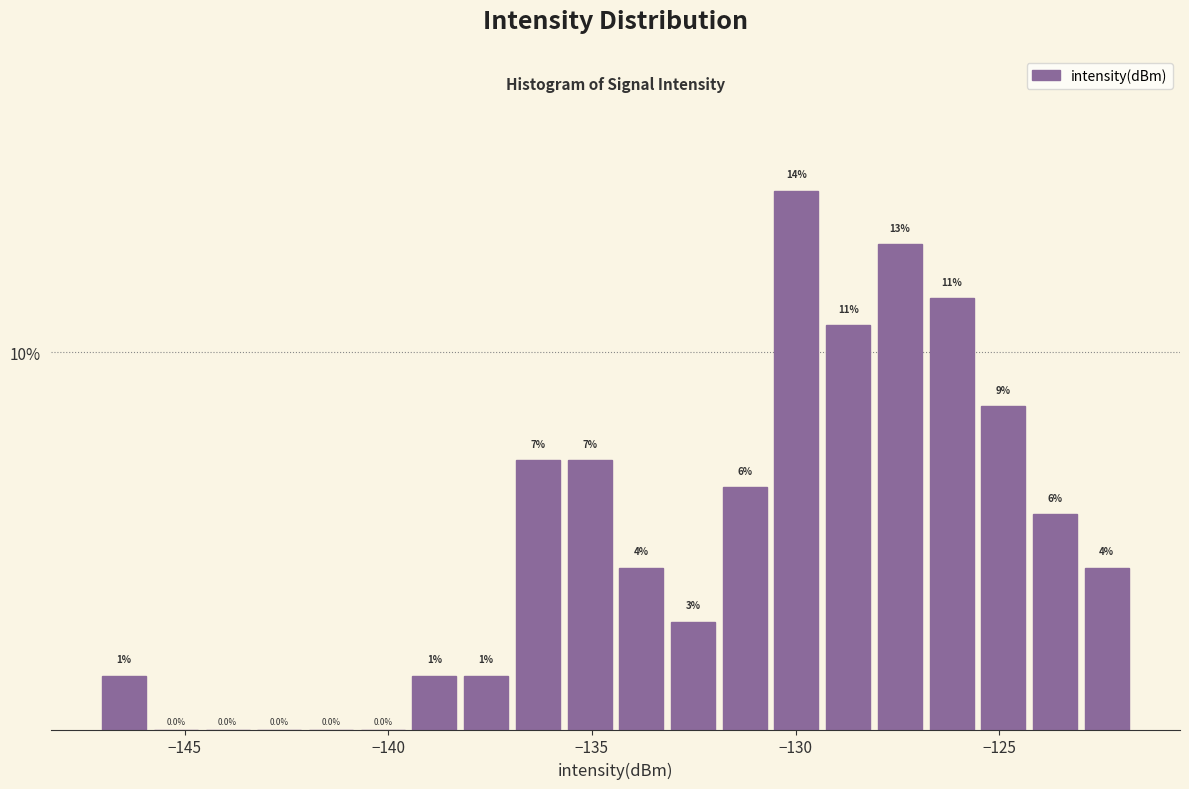

Around what value on the x-axis is the tallest bar? Give the approximate position of its centre, as read against the axis.

-130.0